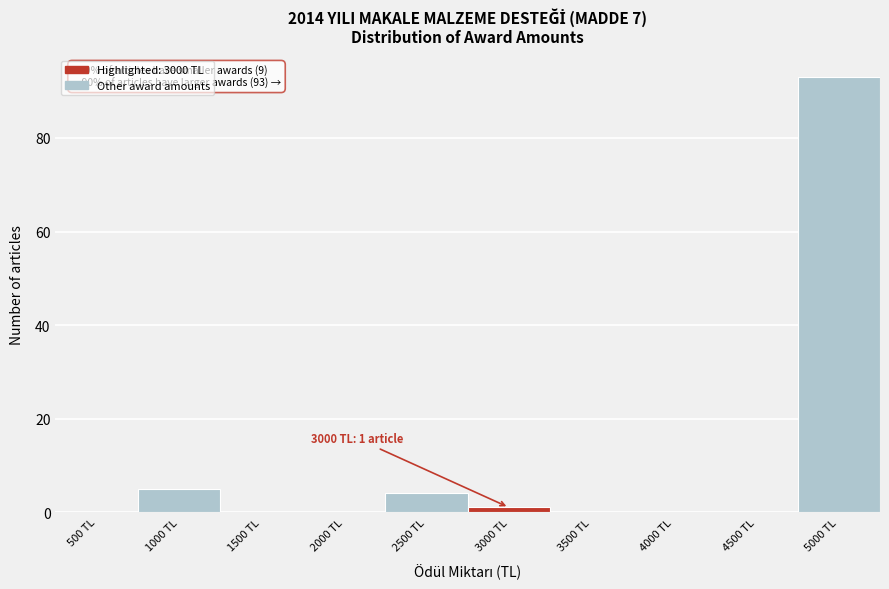

What is the change in value from 500 TL to 5000 TL?

+93